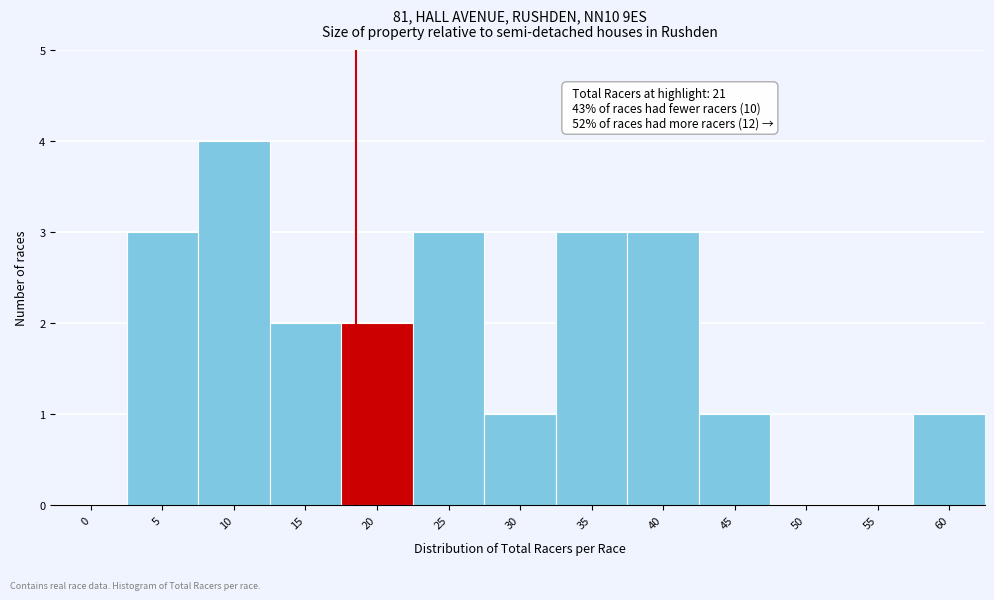

Reading right to left, what are all the values shown in this chart?

60=1	55=0	50=0	45=1	40=3	35=3	30=1	25=3	20=2	15=2	10=4	5=3	0=0